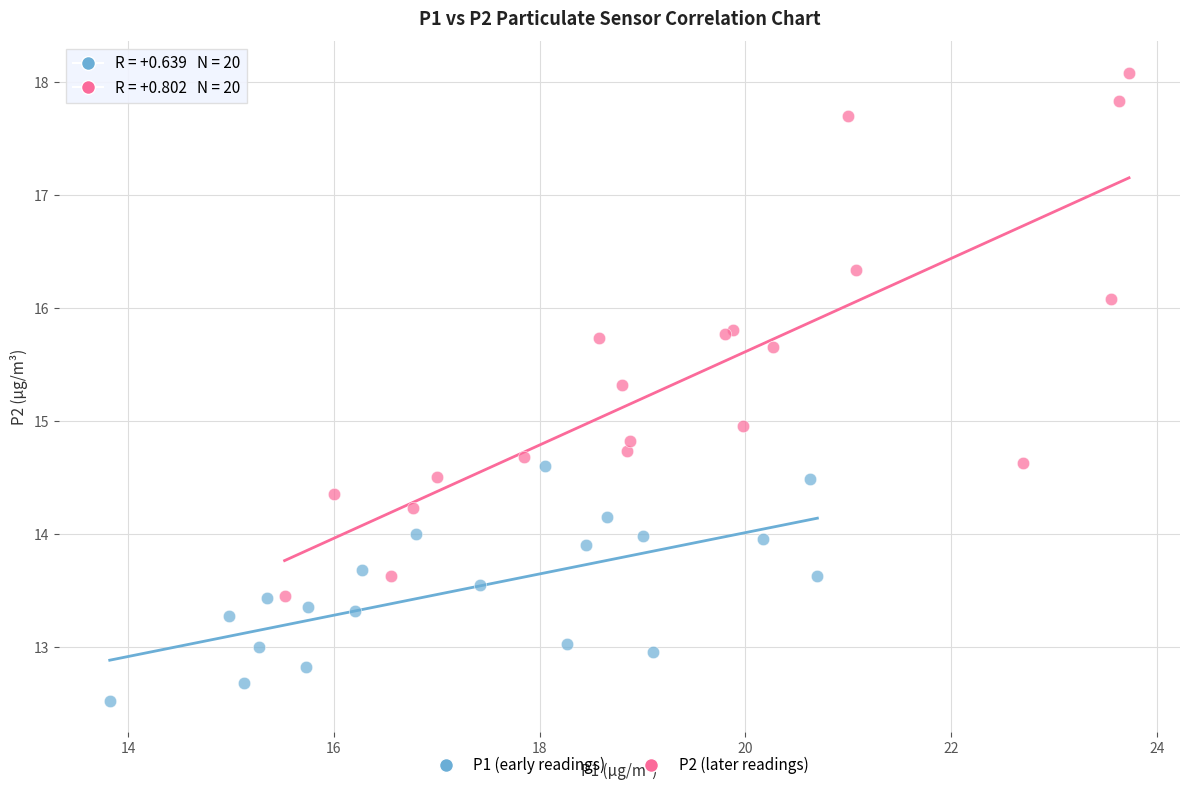

Which series has the largest Y range (max minus min)?

P2 (later readings)